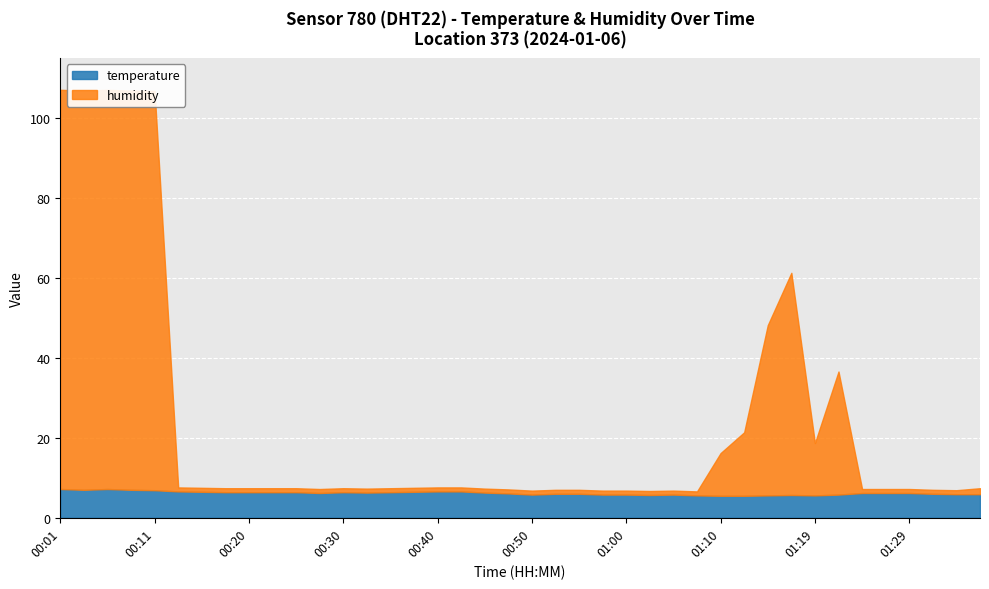

What is the label of the 3rd point from the left?

00:06